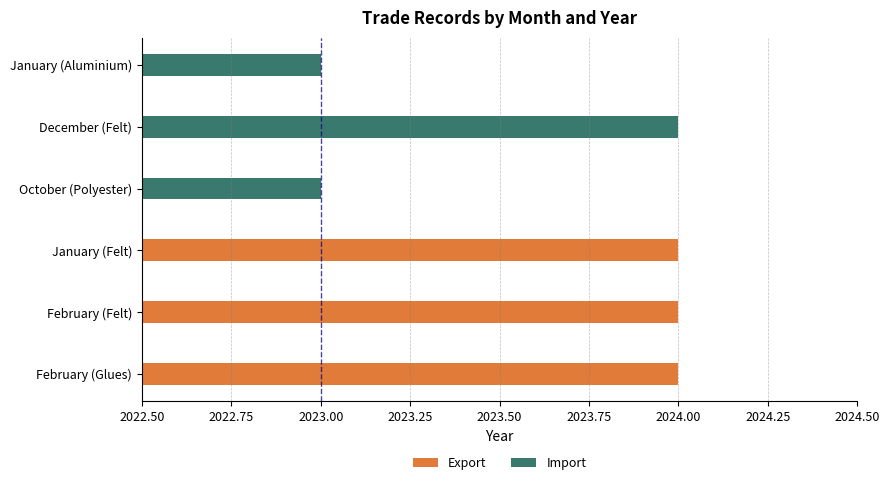

Count the number of data series in this chart.

2